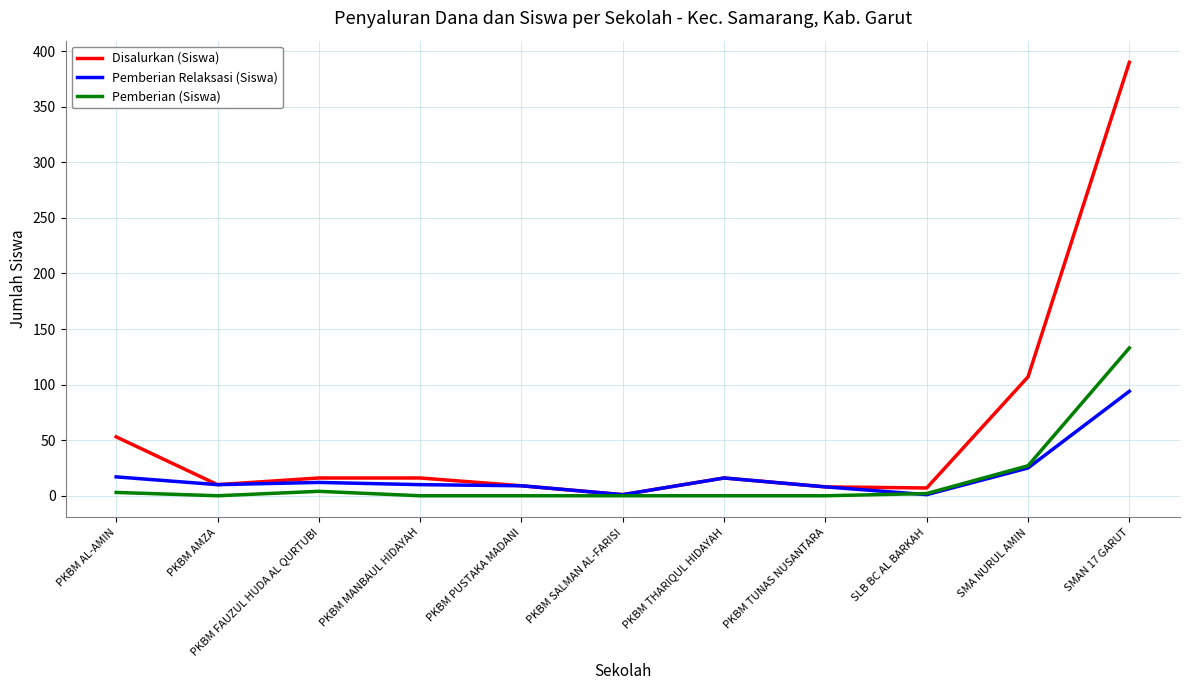

What is the total value across all series at PKBM MANBAUL HIDAYAH?

26